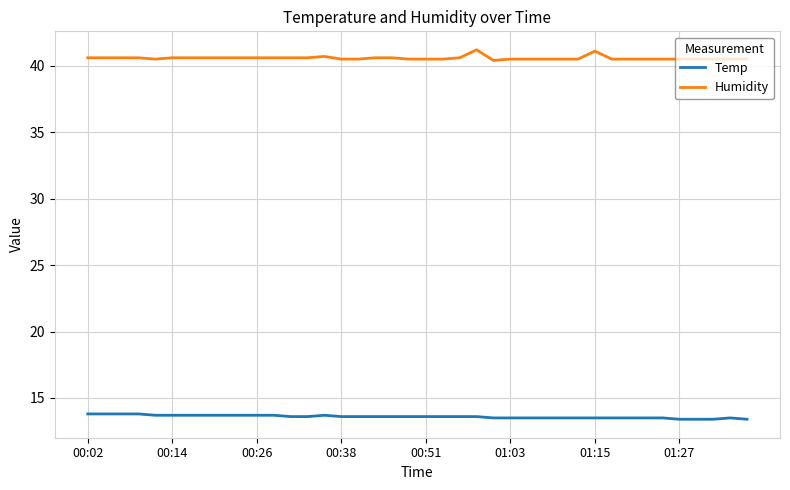

Rank the series by their maximum value, from highest to lowest.

Humidity, Temp